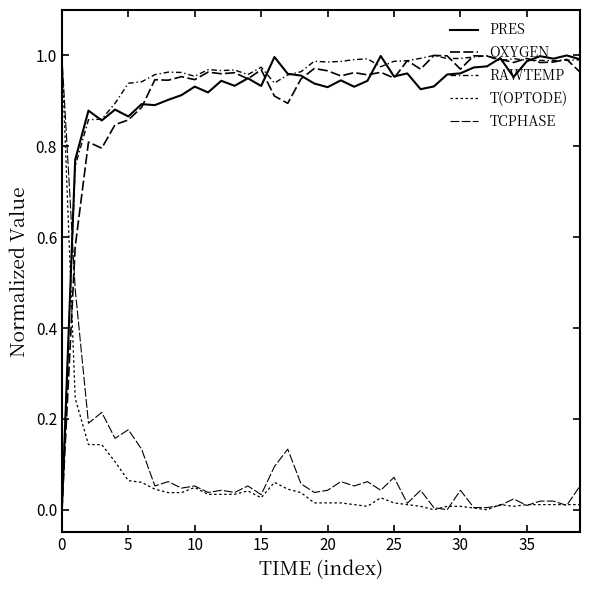

What is the average value of the OXYGEN series?

0.9